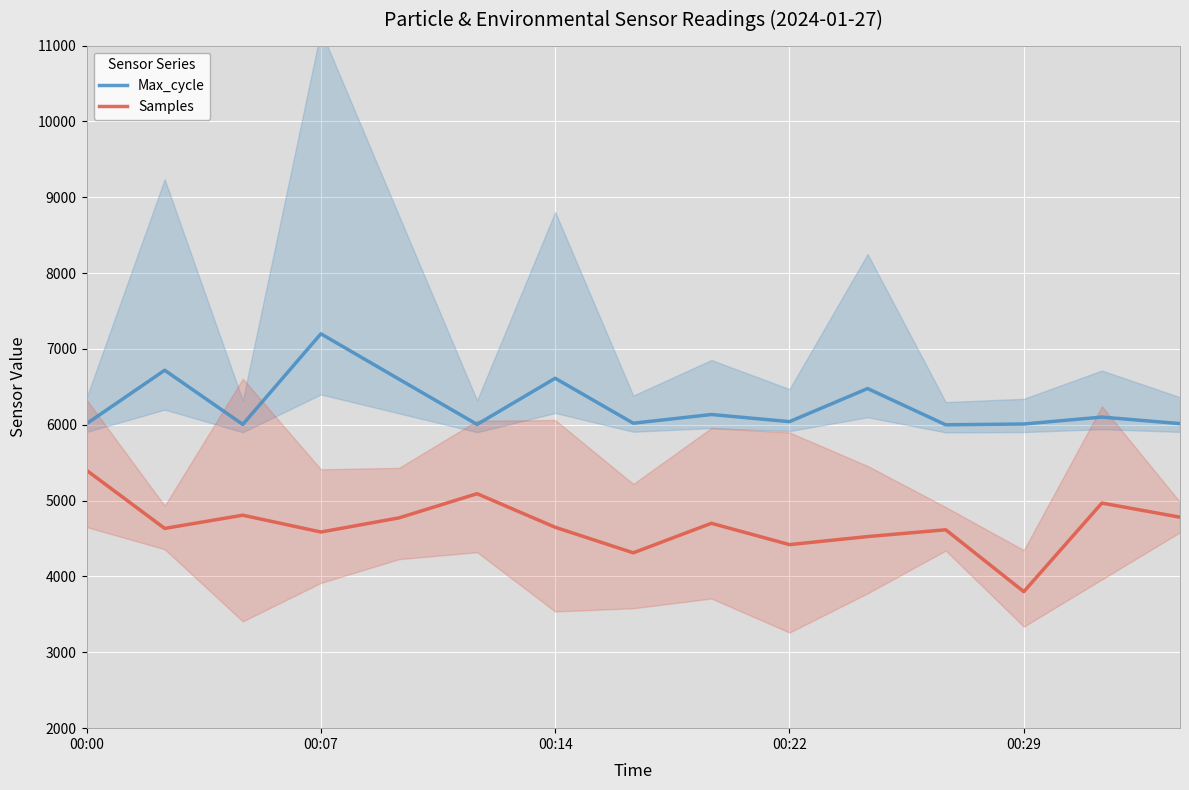

What is the lowest value of the Max_cycle series?

6000.0